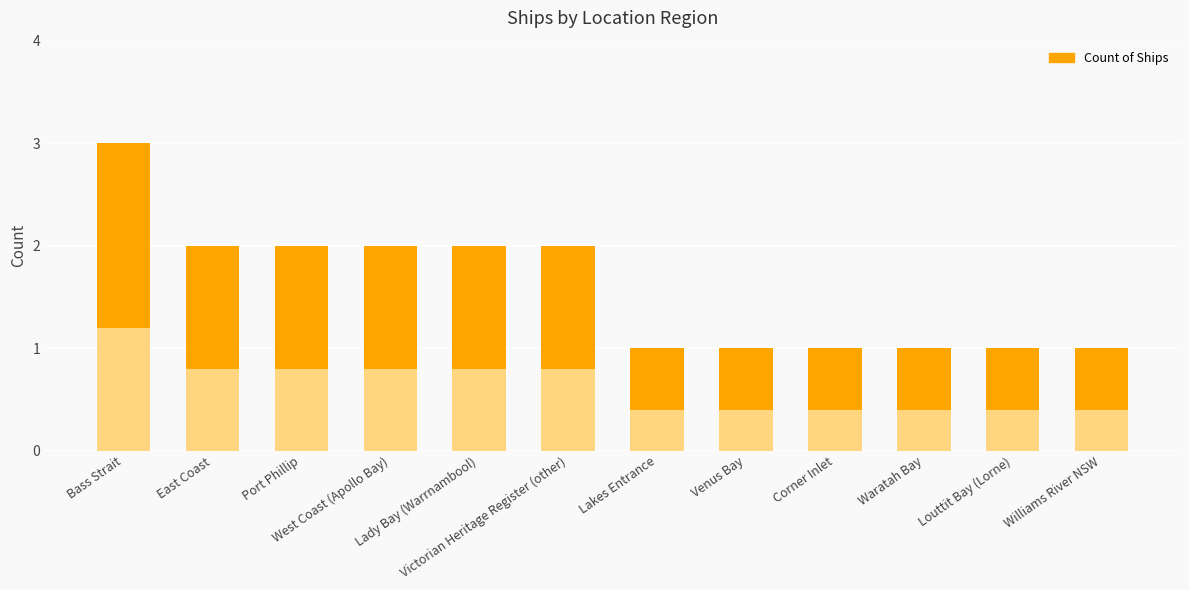

How many data points does each series have?

12